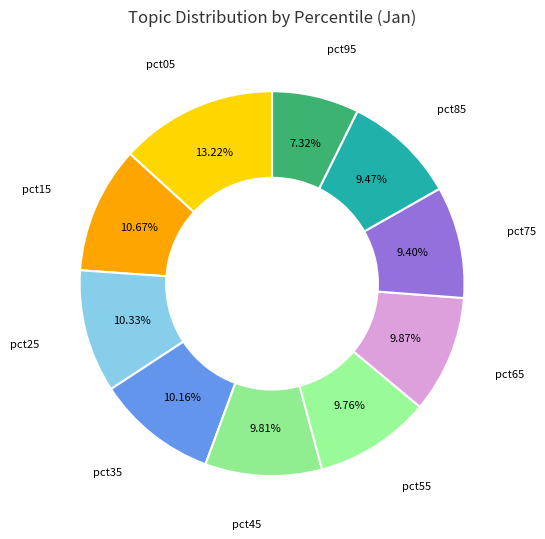

What percentage is NOT represented by pct75?

90.6%